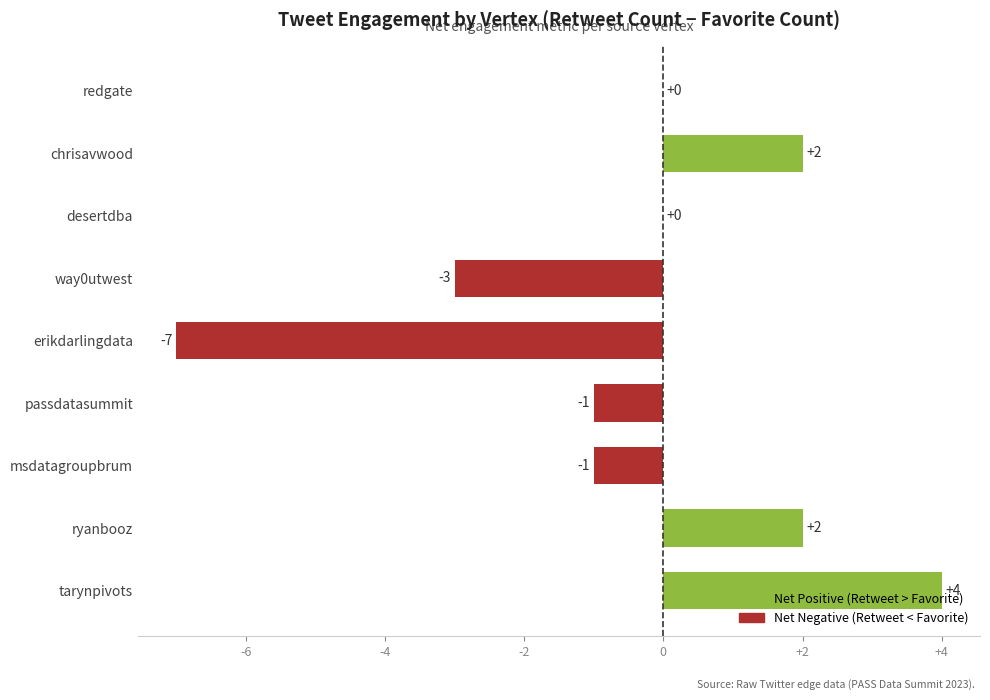

The chart shows a value of 3 at ryanbooz. True or false?

False